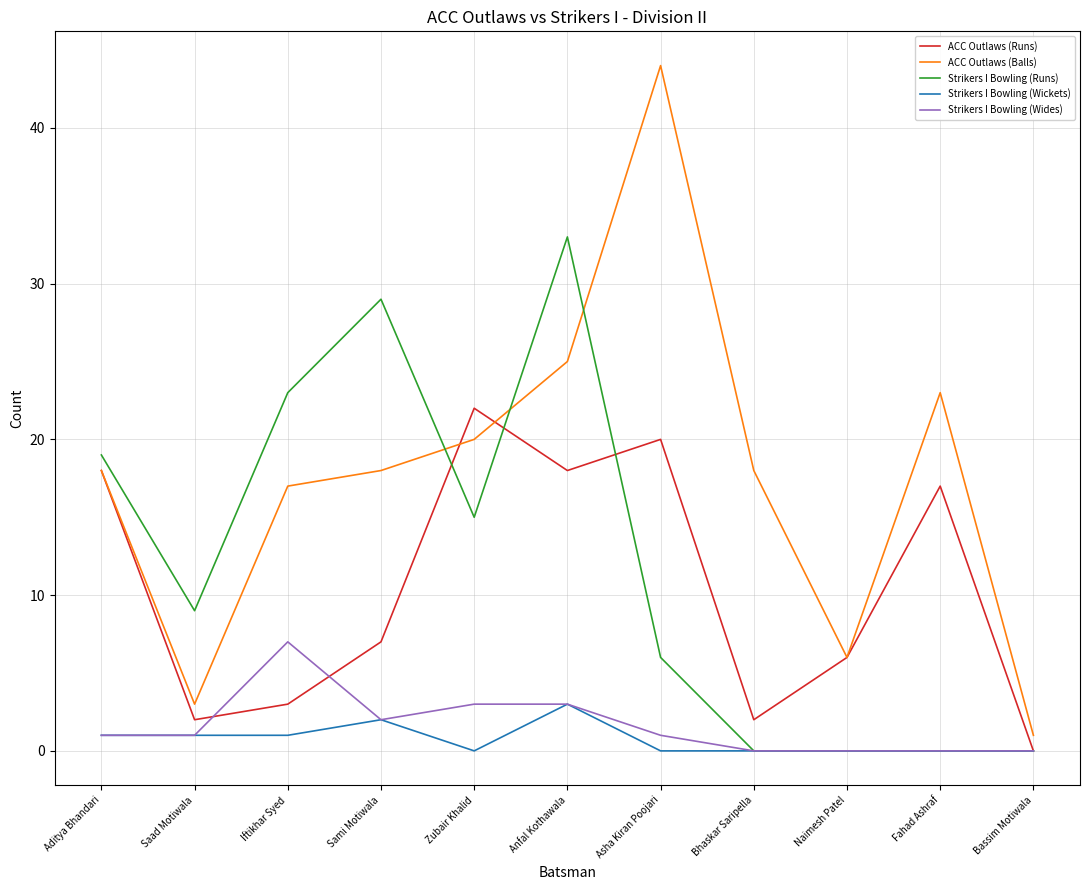

What is the difference between the second highest and minimum values in the Strikers I Bowling (Runs) series?

29